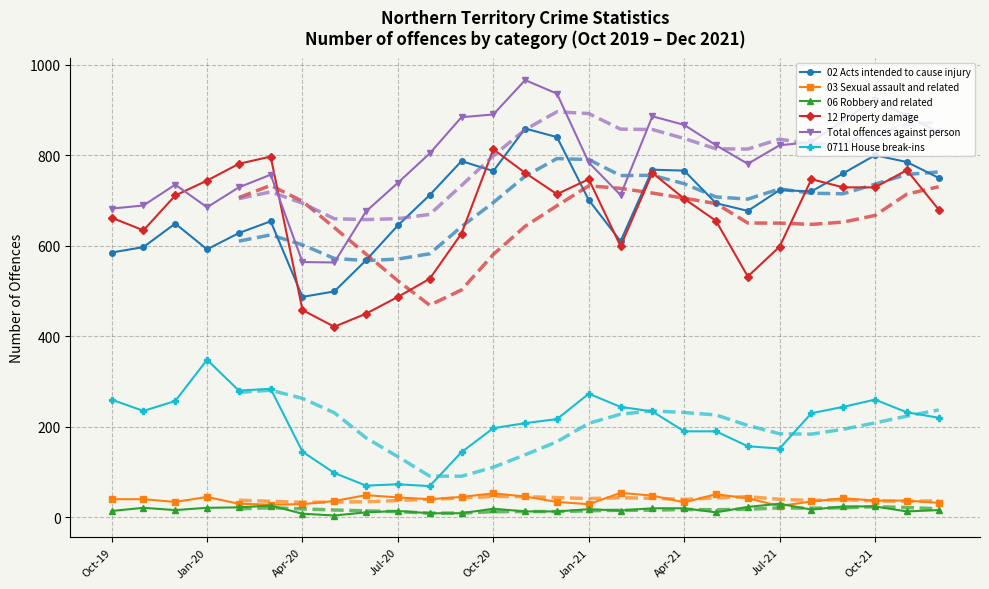

True or false: 03 Sexual assault and related and 0711 House break-ins cross at least once.

False